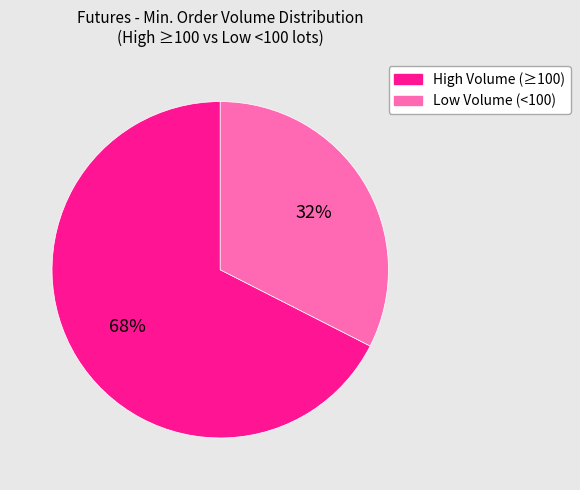

To the nearest percent, what is the average slice percentage?

50%